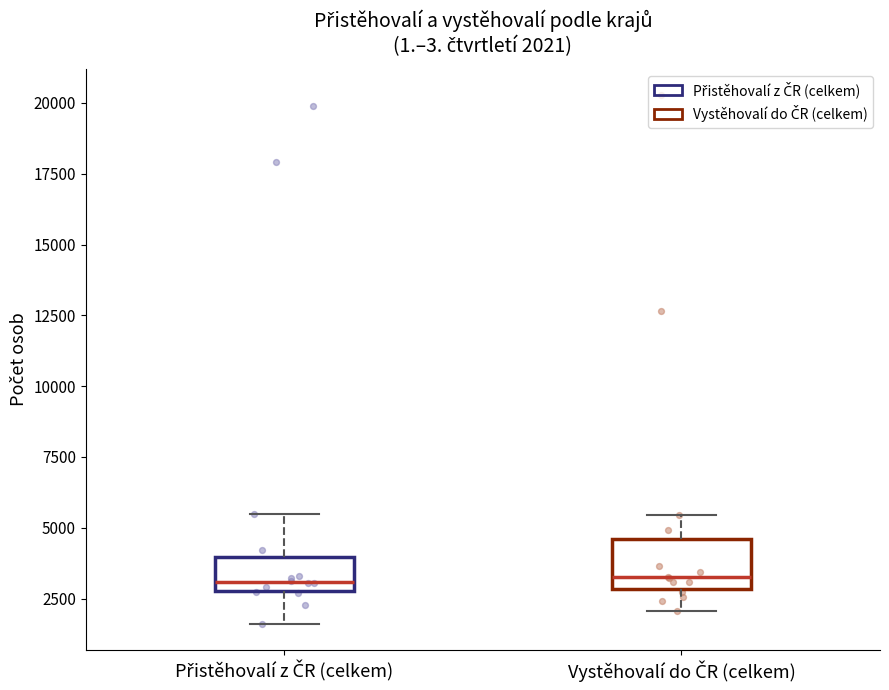

Comparing the boxes themselves (not the whiskers), which one is the tallest?

Vystěhovalí do ČR (celkem)